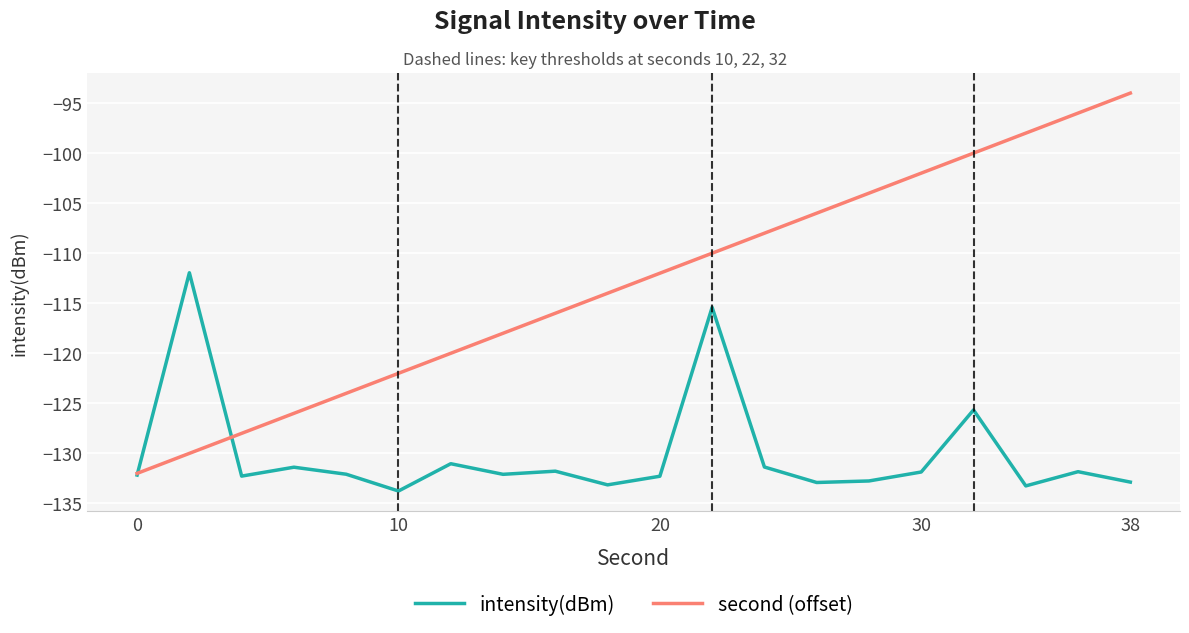

What is the minimum value for intensity(dBm)?

-133.8